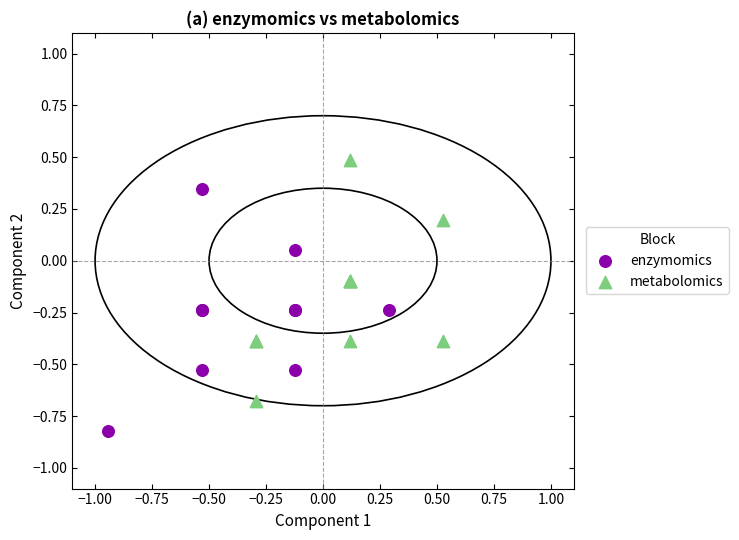

Which series reaches the maximum Y coordinate?

metabolomics